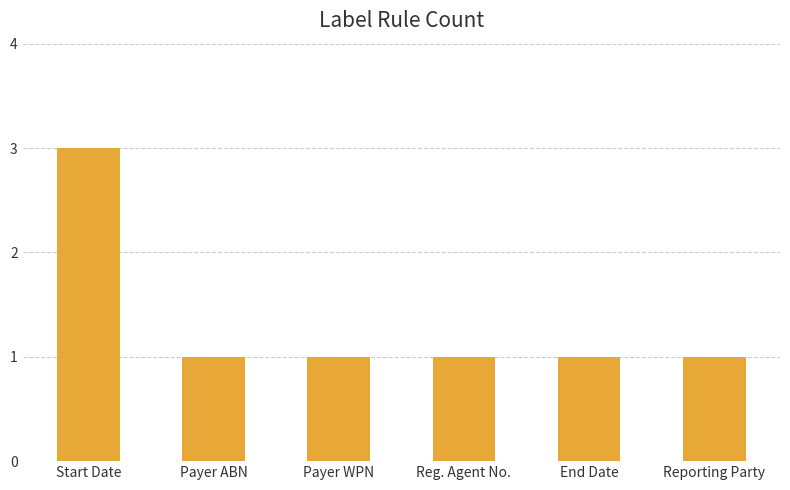

Is it true that the value at Start Date is 2?

False